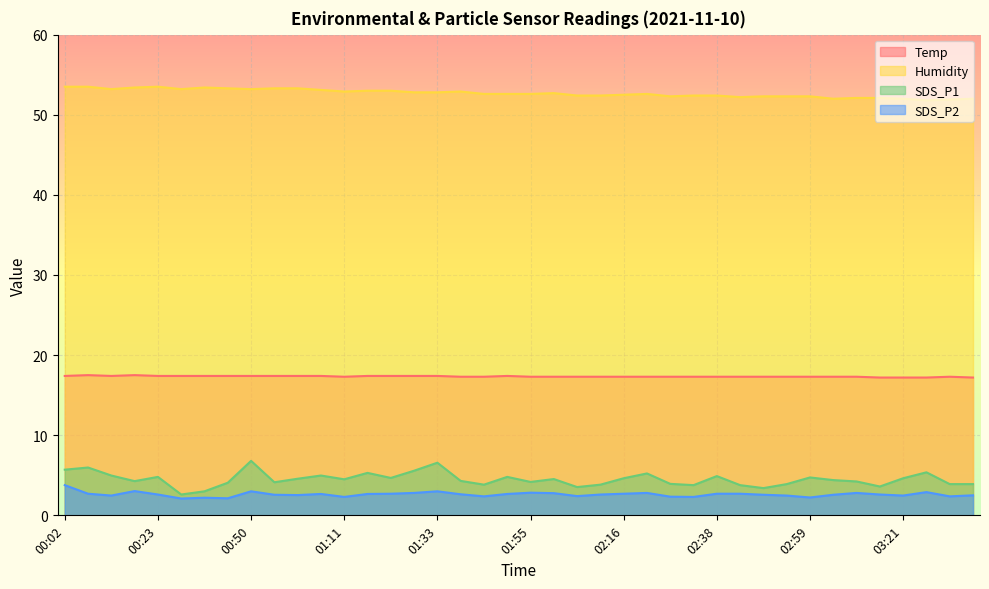

Is it true that SDS_P1 equals 3.5 at 01:33?

False